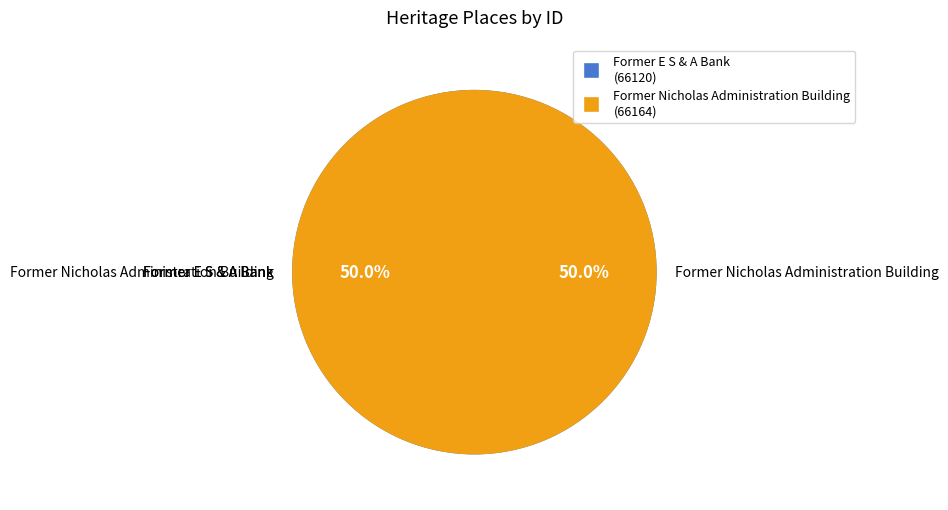

Which category accounts for the majority?

Former Nicholas Administration Building